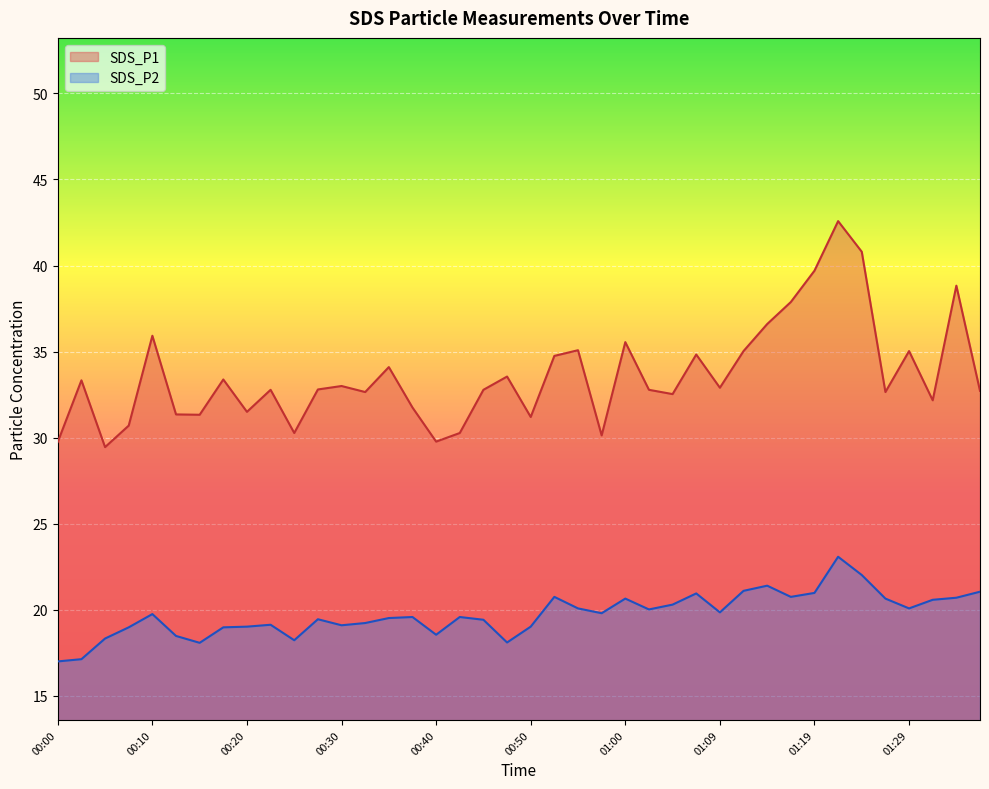

At which category does SDS_P2 reach its first local peak?

00:10